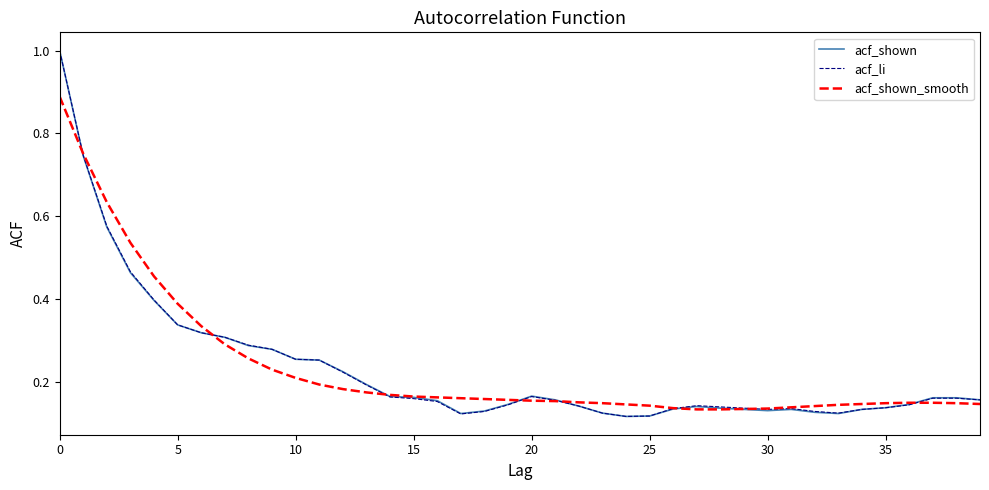

What is the maximum value for acf_li?

1.0